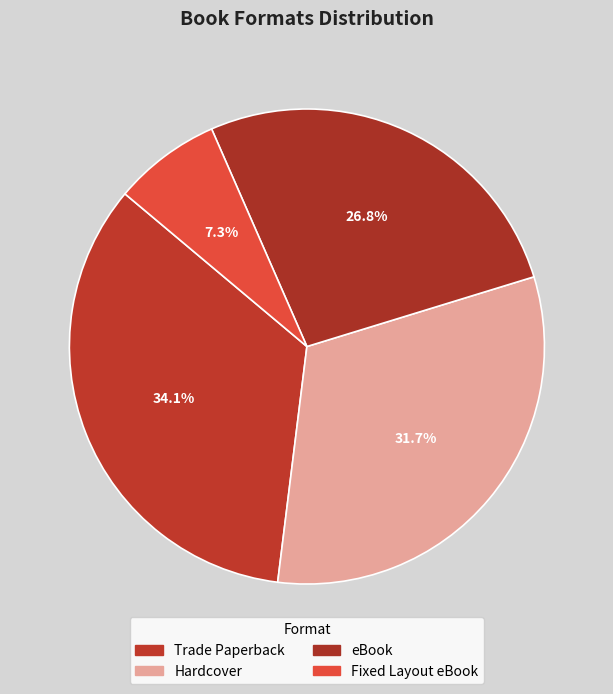

How many slices are in this pie chart?

4